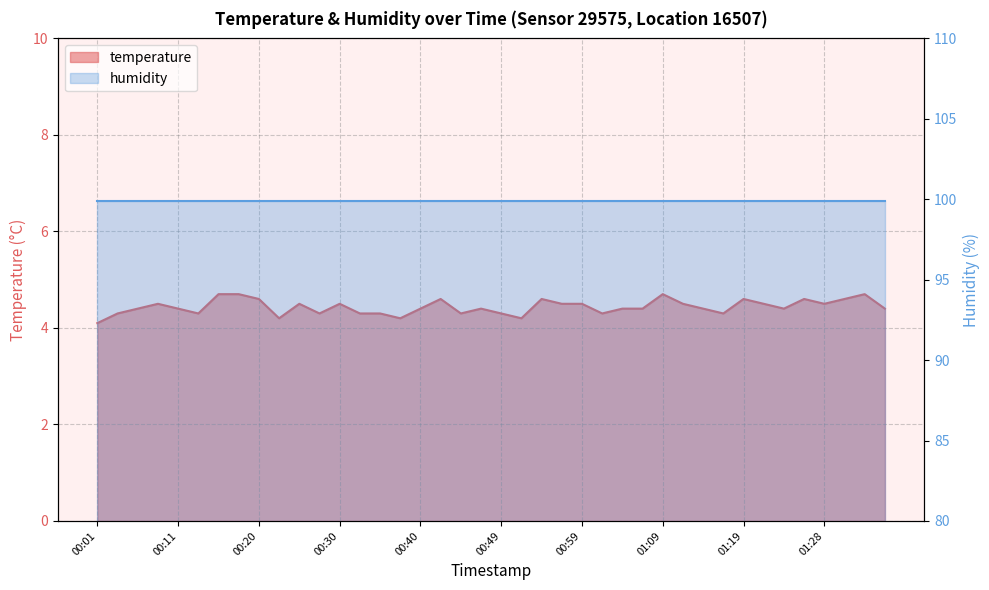

List the labels in order of value, largest first.

00:15, 00:18, 01:09, 01:33, 00:20, 00:42, 00:54, 01:19, 01:26, 01:31, 00:08, 00:25, 00:30, 00:57, 00:59, 01:11, 01:21, 01:28, 00:06, 00:11, 00:40, 00:47, 01:04, 01:06, 01:14, 01:24, 01:36, 00:03, 00:13, 00:28, 00:32, 00:35, 00:45, 00:49, 01:02, 01:16, 00:23, 00:37, 00:52, 00:01